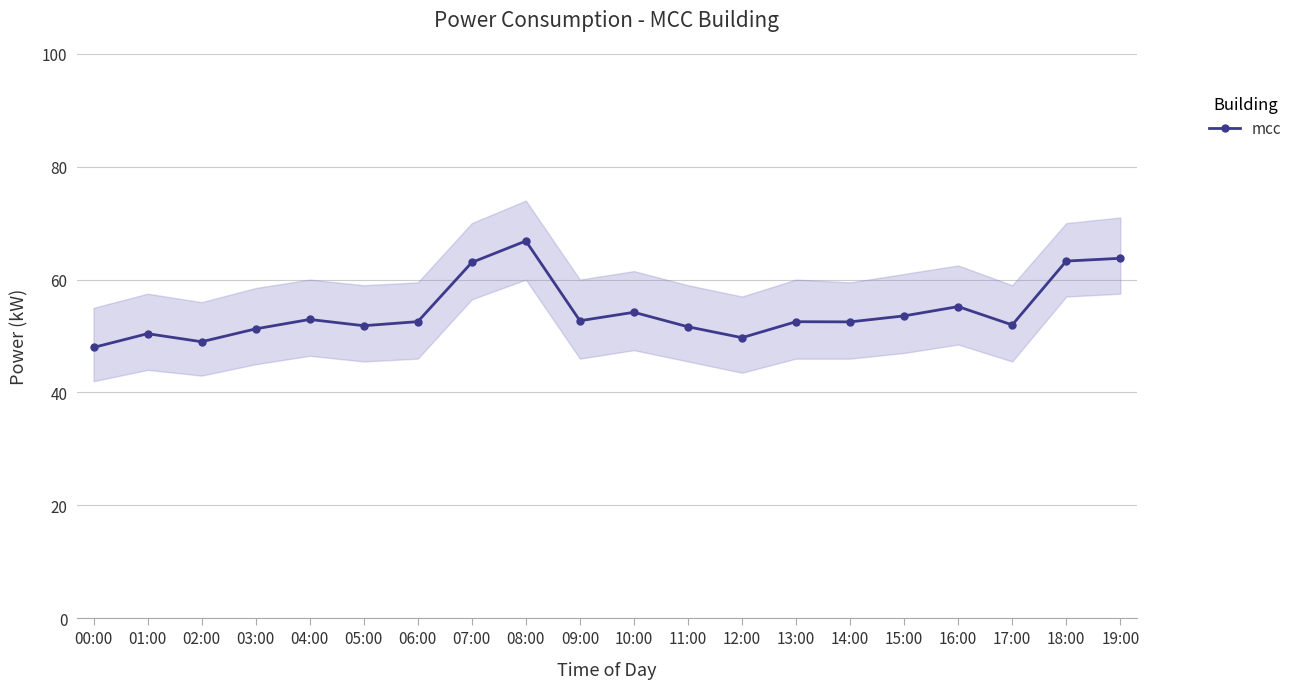

Which label corresponds to the smallest value in the chart?

00:00